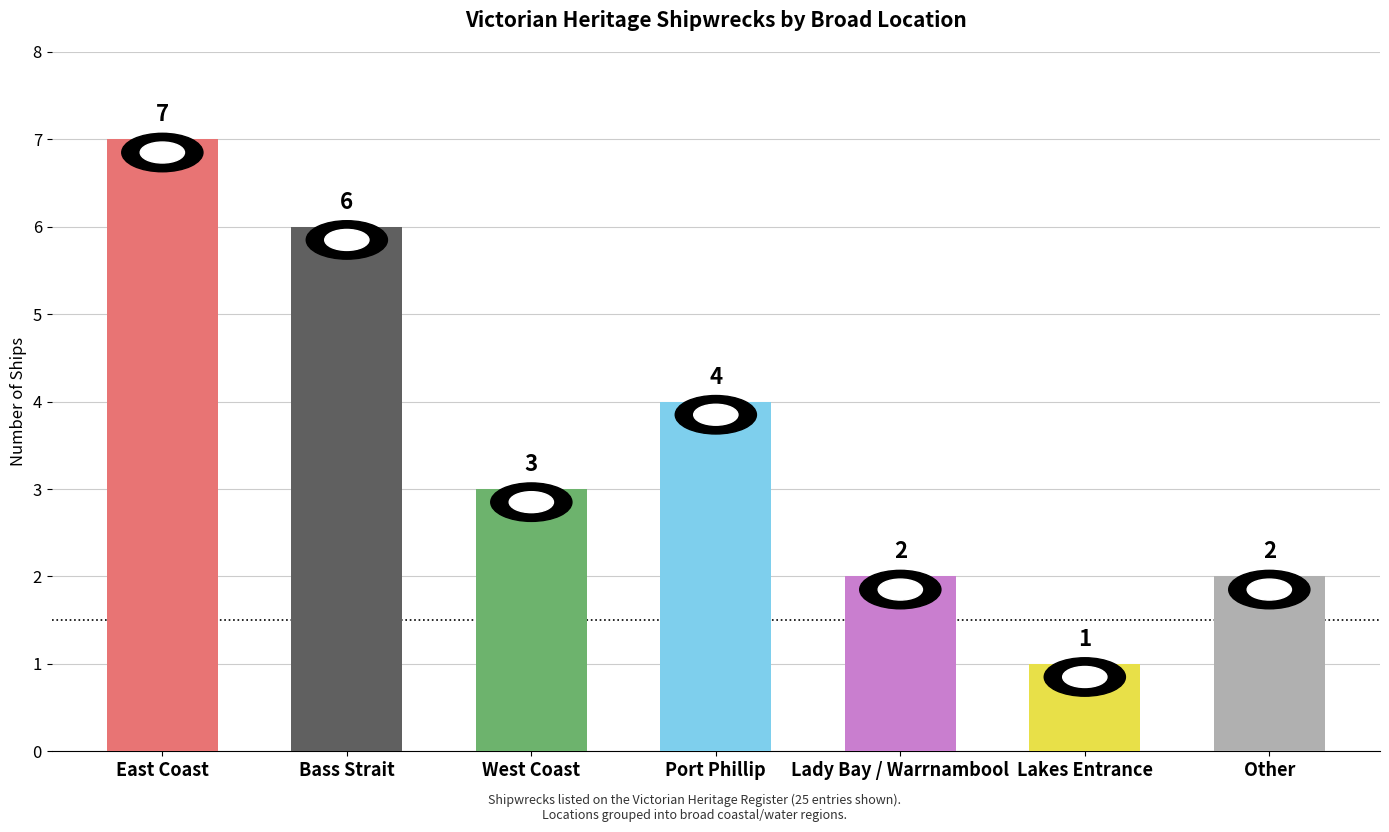

Which label corresponds to the largest value in the chart?

East Coast